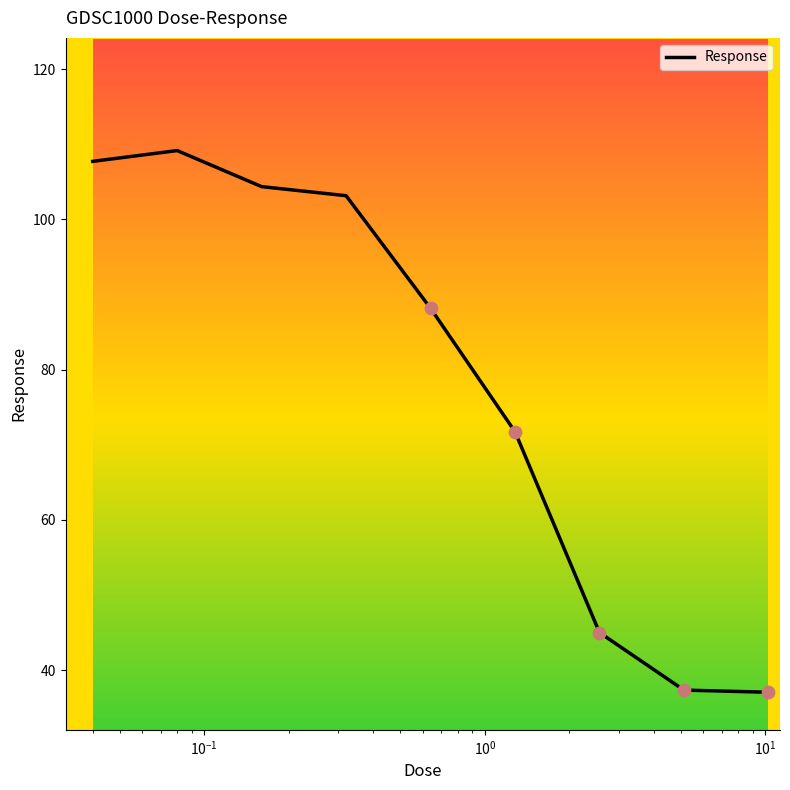

What is the difference between the maximum and minimum values?

72.1